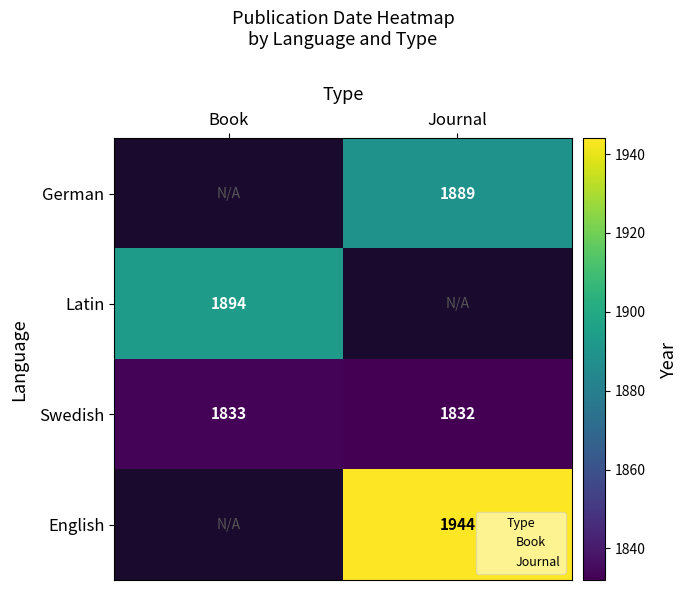

At which label is Swedish closest to 1832?

Journal